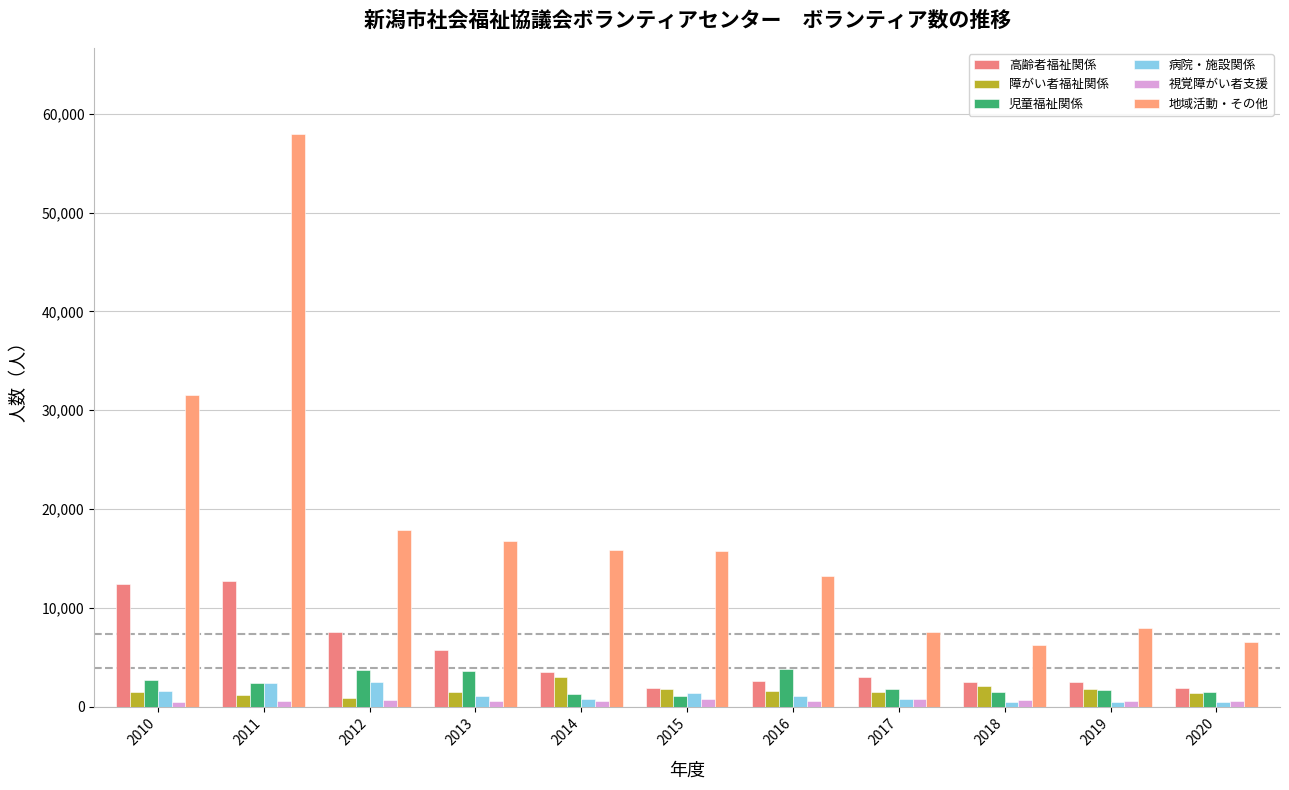

List the labels in order of 病院・施設関係 value, largest first.

2012, 2011, 2010, 2015, 2013, 2016, 2017, 2014, 2018, 2019, 2020